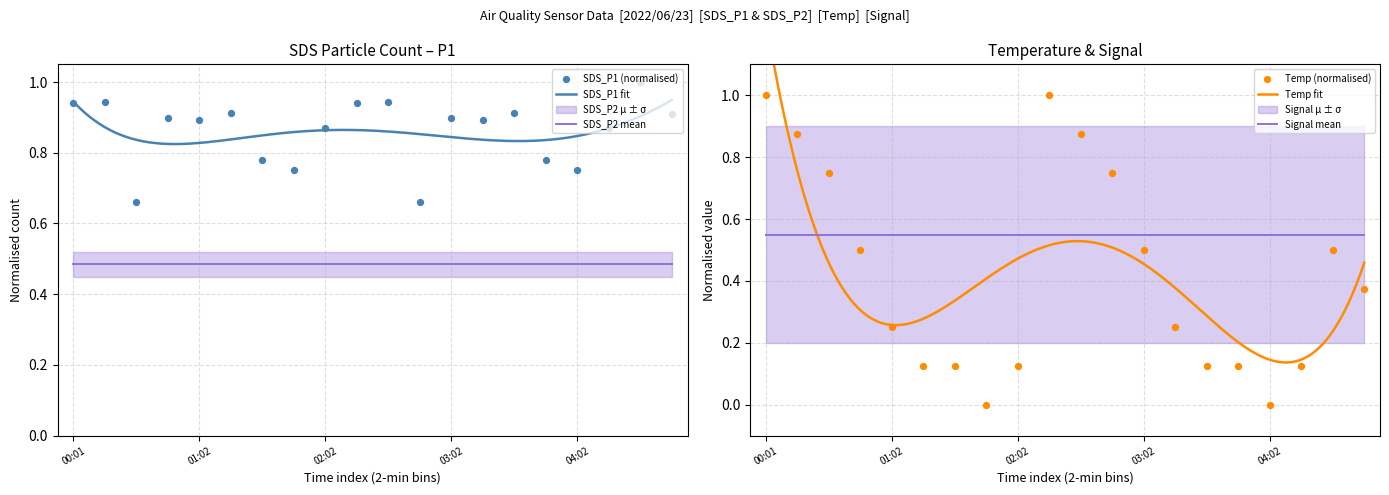

True or false: SDS_P2 mean and SDS_P1 fit intersect in this chart.

False